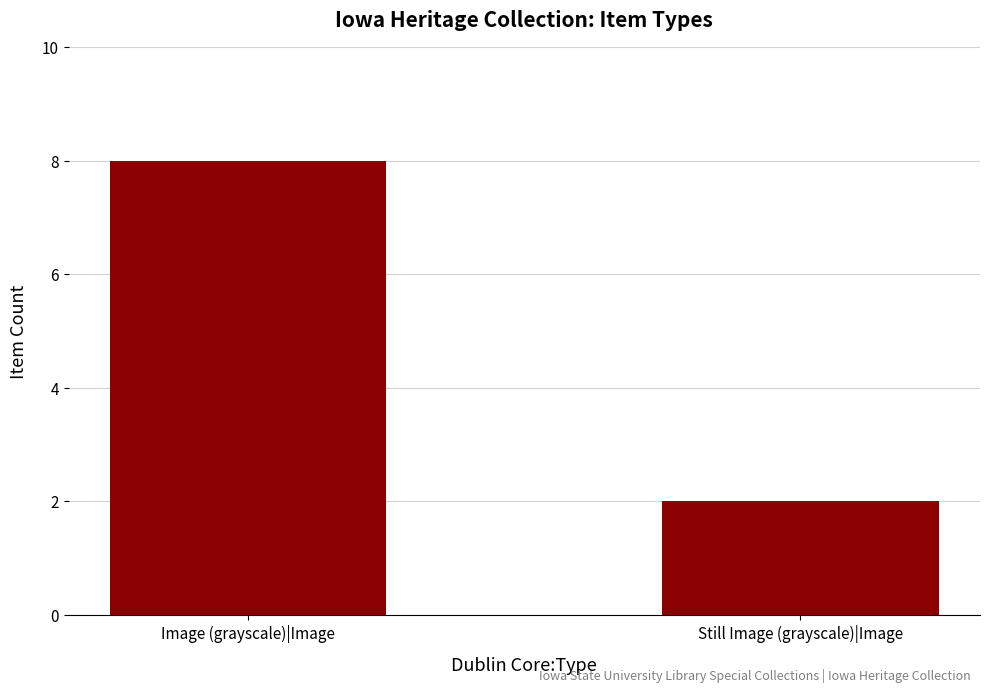

What position from the left is Still Image (grayscale)|Image?

2